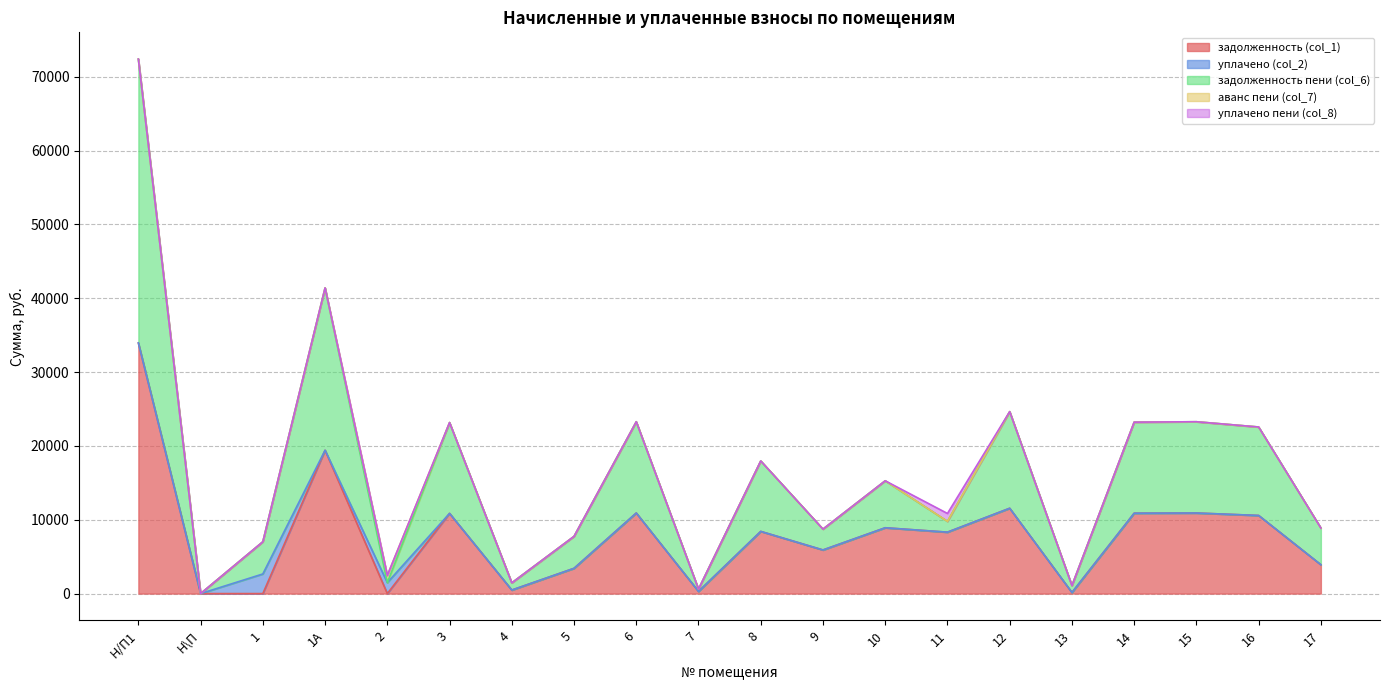

The value of задолженность (col_1) at 2 is 21458.7. True or false?

False